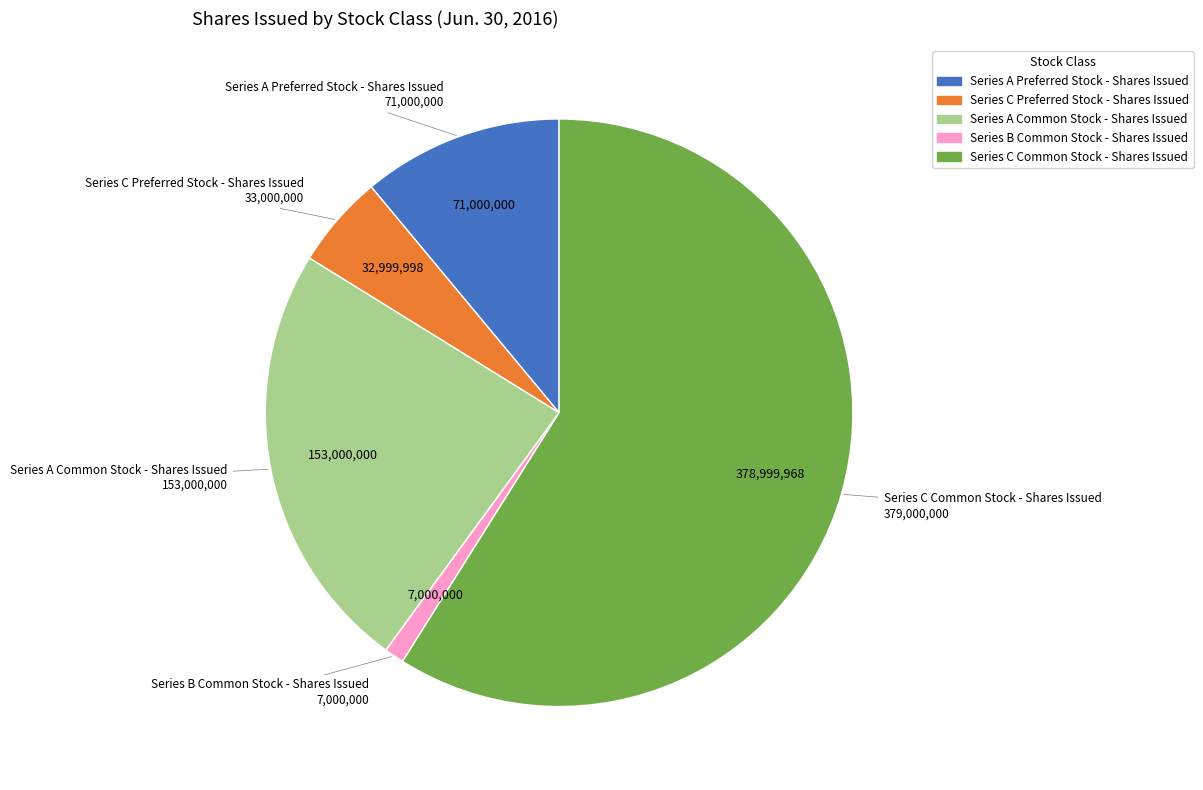

Rank the categories by value from highest to lowest.

Series C Common Stock - Shares Issued, Series A Common Stock - Shares Issued, Series A Preferred Stock - Shares Issued, Series C Preferred Stock - Shares Issued, Series B Common Stock - Shares Issued